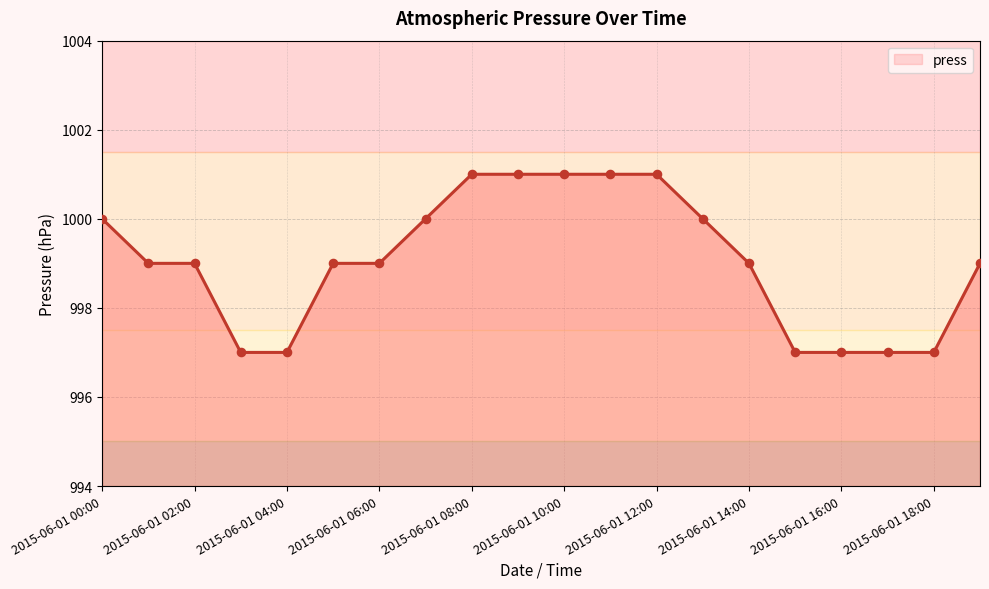

What is the difference between the maximum and minimum values?

4